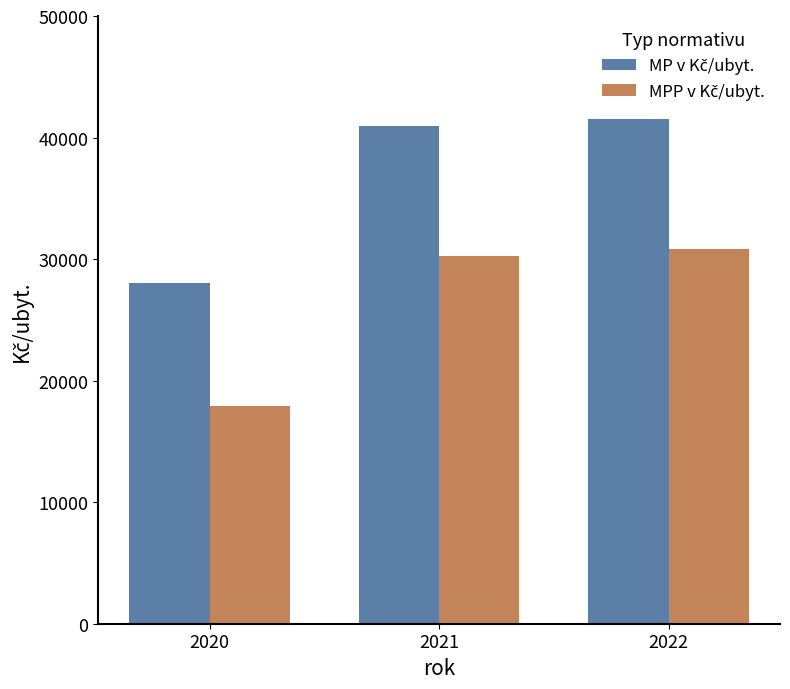

Which category has the lowest value across all series?

2020